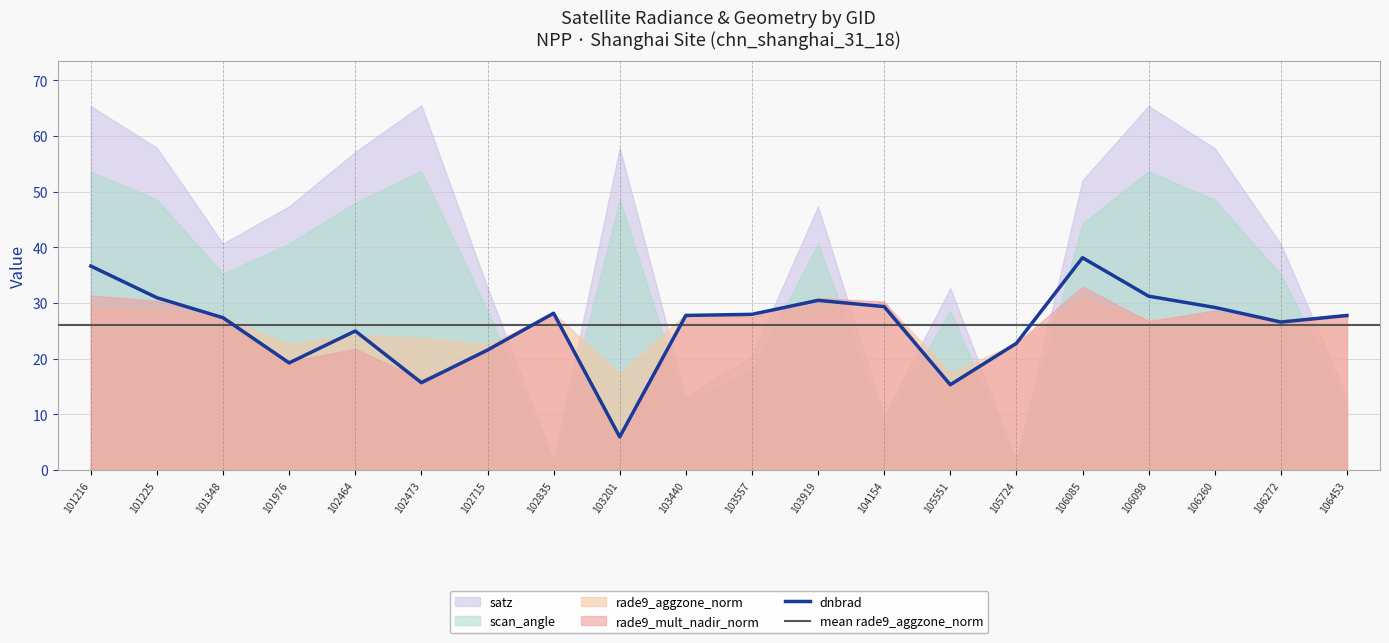

At which category is the sum across all series the highest?

101216